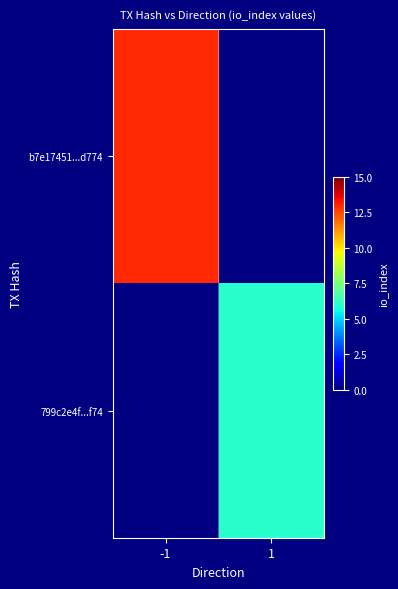

Which has a higher value, 1 or -1?

-1